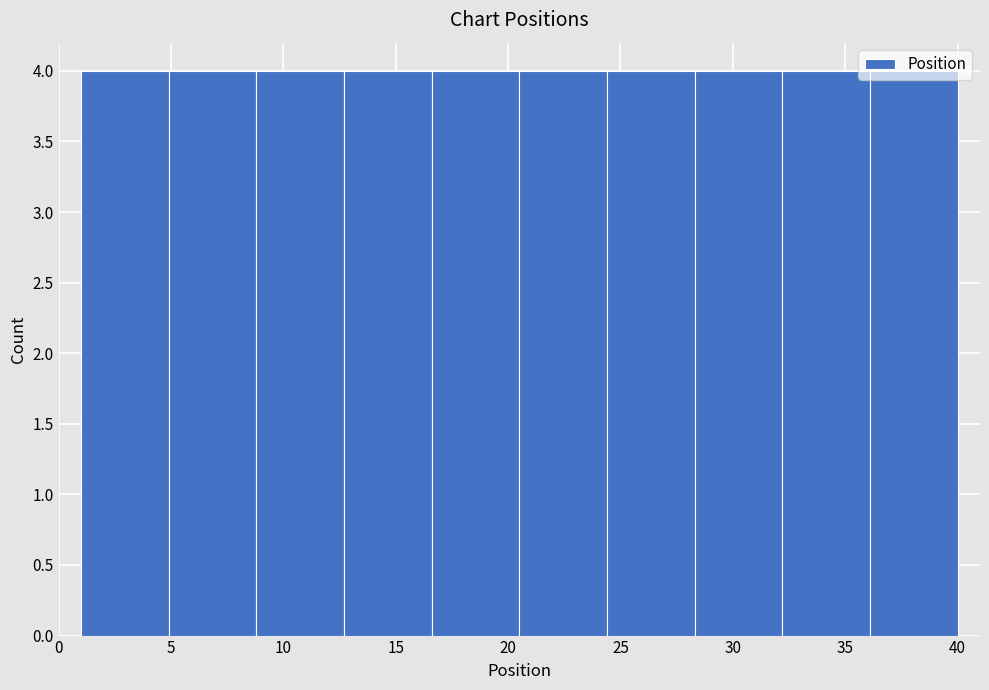

What is the height of the bar covering 16.6 to 20.5 on the x-axis? Neither the bar edges nor the heights are printed on the chart, so give them approximately, as read against the axes.

4